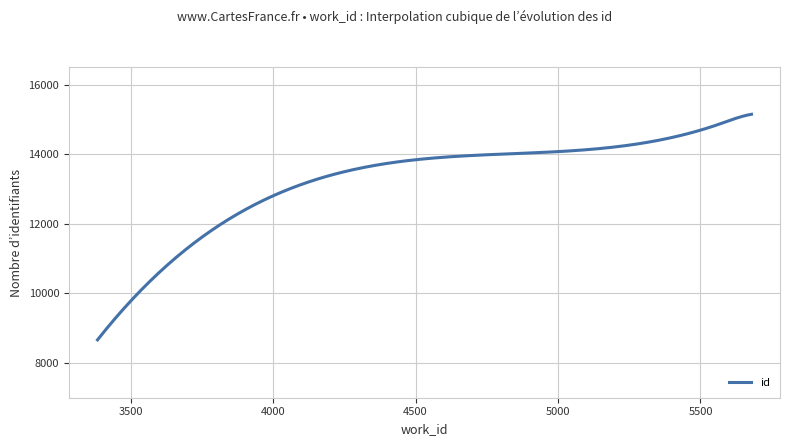

What is the difference between the maximum and minimum values?

6489.0